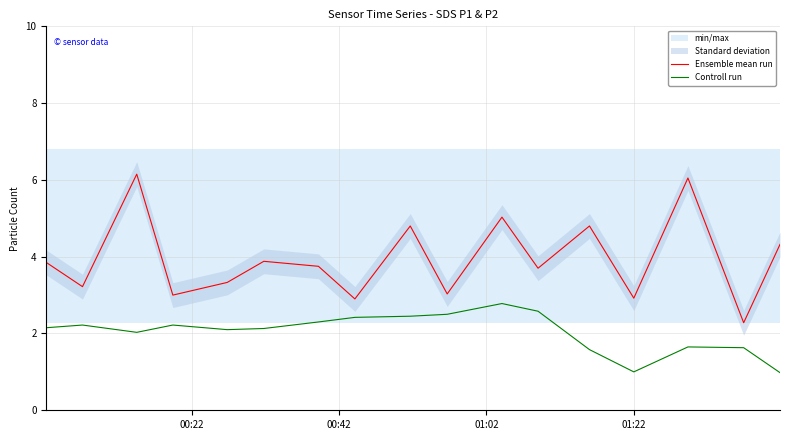

What is the maximum value for Ensemble mean run?

6.2